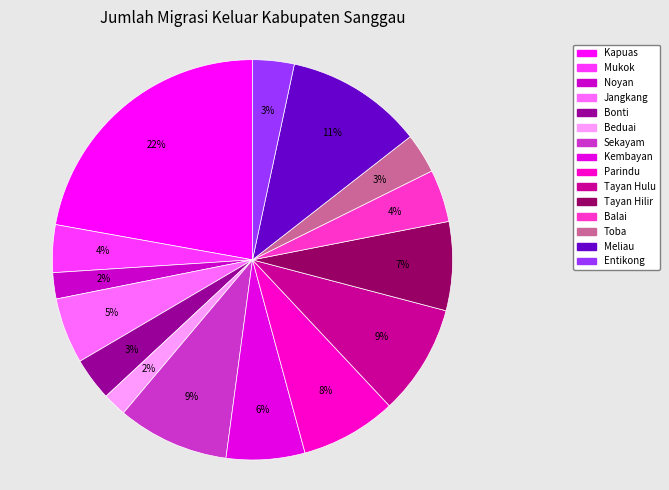

To the nearest percent, what is the combined percentage of Kapuas and Noyan?

24%